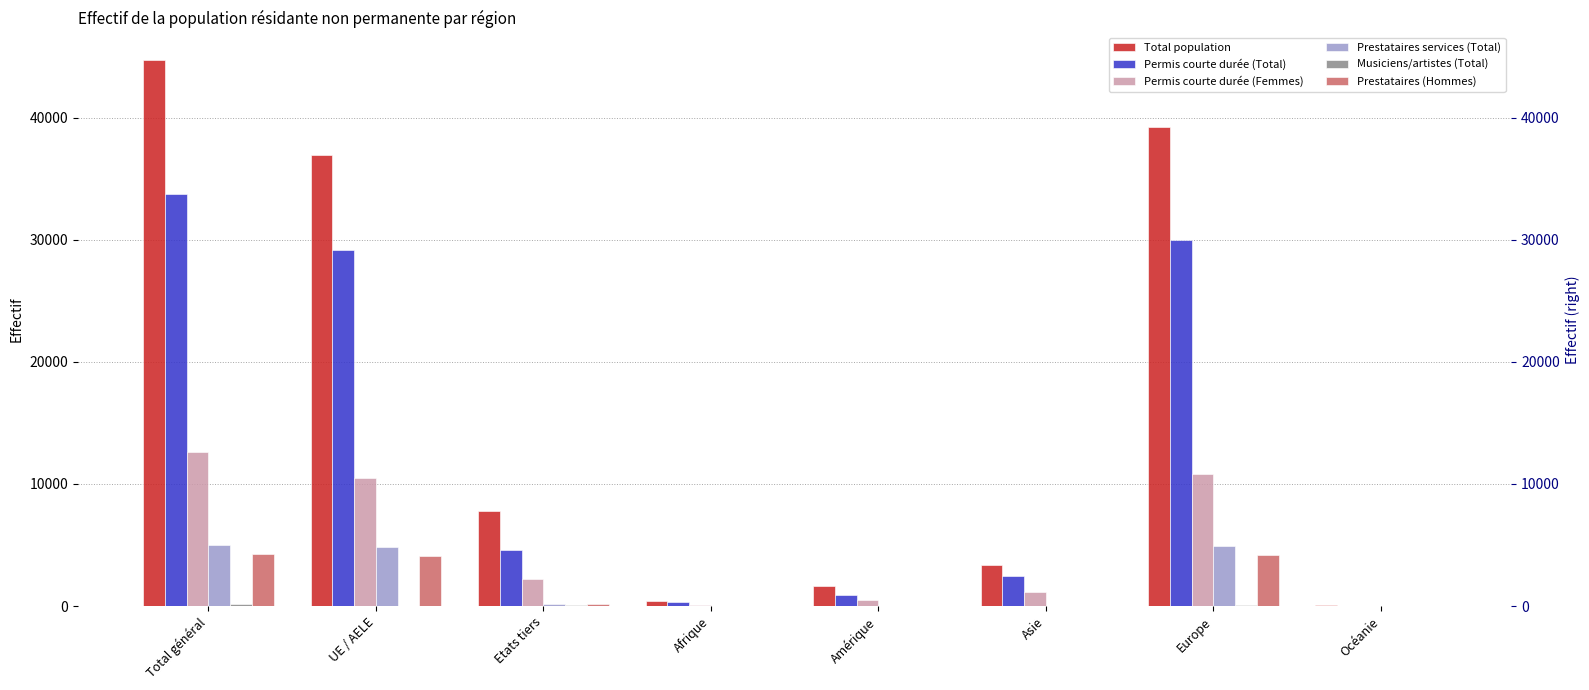

Rank the categories by Musiciens/artistes (Total) value from highest to lowest.

Total général, Etats tiers, Europe, Amérique, Afrique, UE / AELE, Asie, Océanie